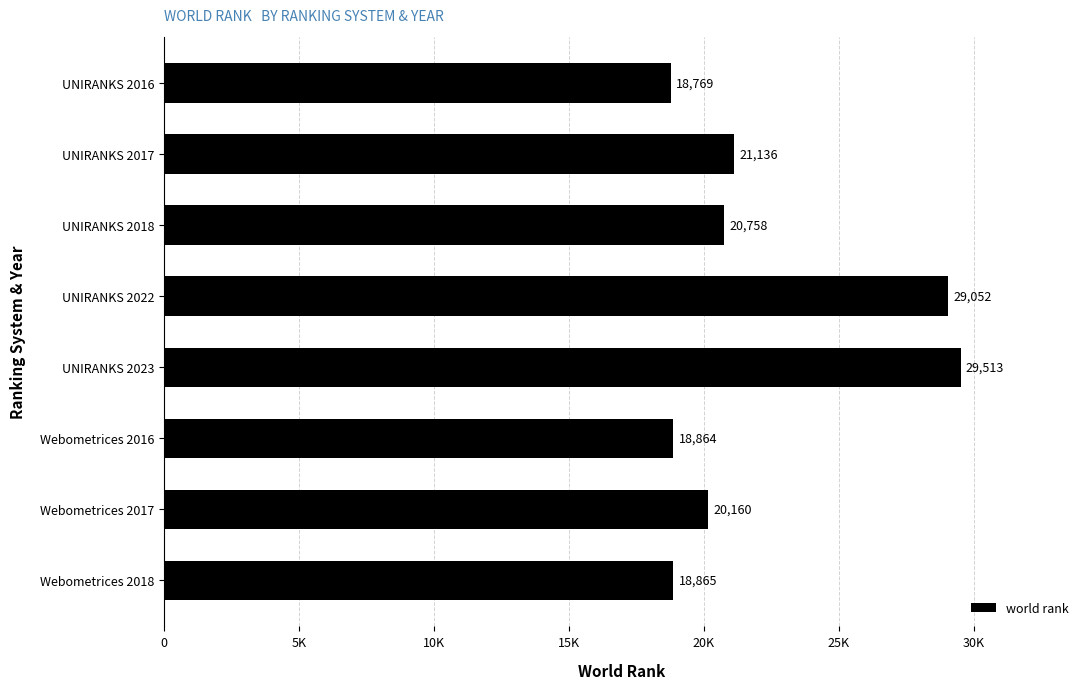

Rank the categories by value from lowest to highest.

UNIRANKS 2016, Webometrices 2016, Webometrices 2018, Webometrices 2017, UNIRANKS 2018, UNIRANKS 2017, UNIRANKS 2022, UNIRANKS 2023